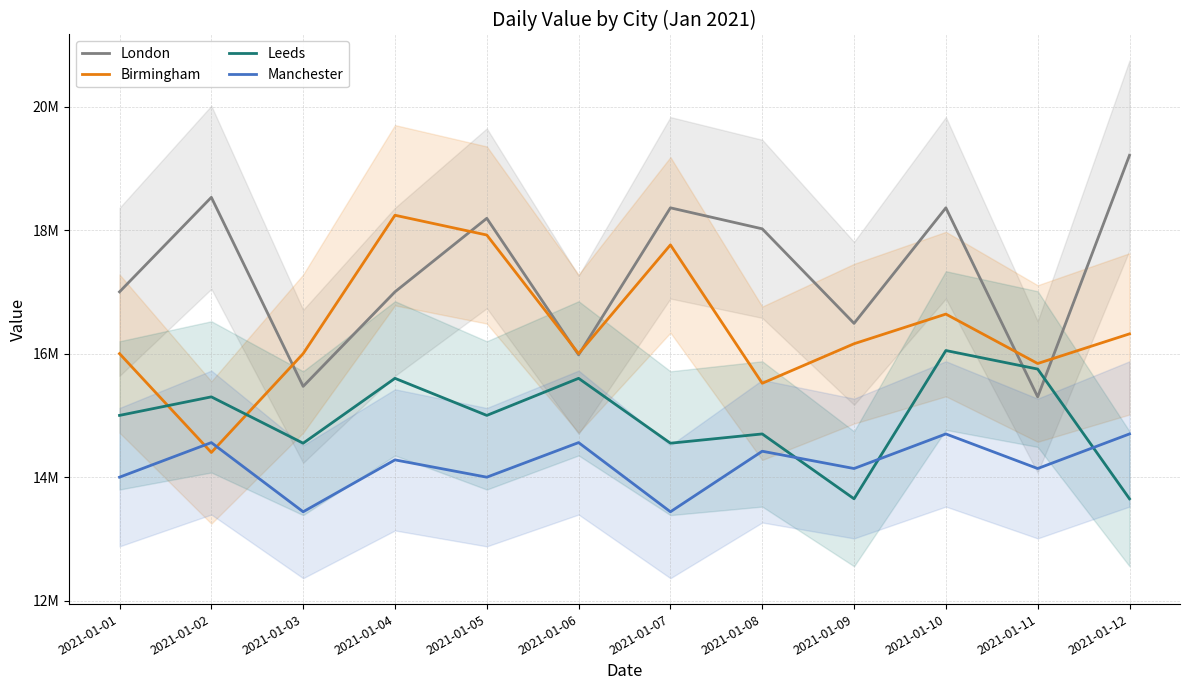

Reading left to right, what are all the values shown in this chart?

London: 17000000	18530000	15470000	17000000	18190000	15980000	18360000	18020000	16490000	18360000	15300000	19210000
Birmingham: 16000000	14400000	16000000	18240000	17920000	16000000	17760000	15520000	16160000	16640000	15840000	16320000
Leeds: 15000000	15300000	14550000	15600000	15000000	15600000	14550000	14700000	13650000	16050000	15750000	13650000
Manchester: 14000000	14560000	13440000	14280000	14000000	14560000	13440000	14420000	14140000	14700000	14140000	14700000